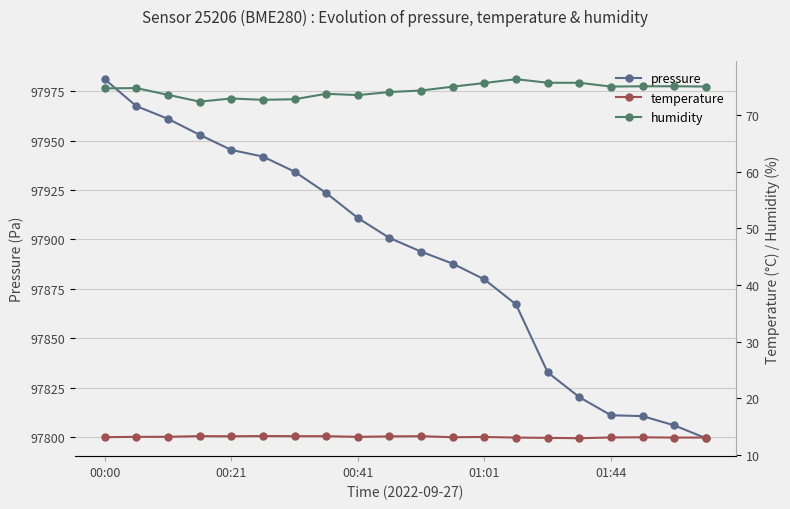

True or false: humidity has more than 1 interior local peaks.

True